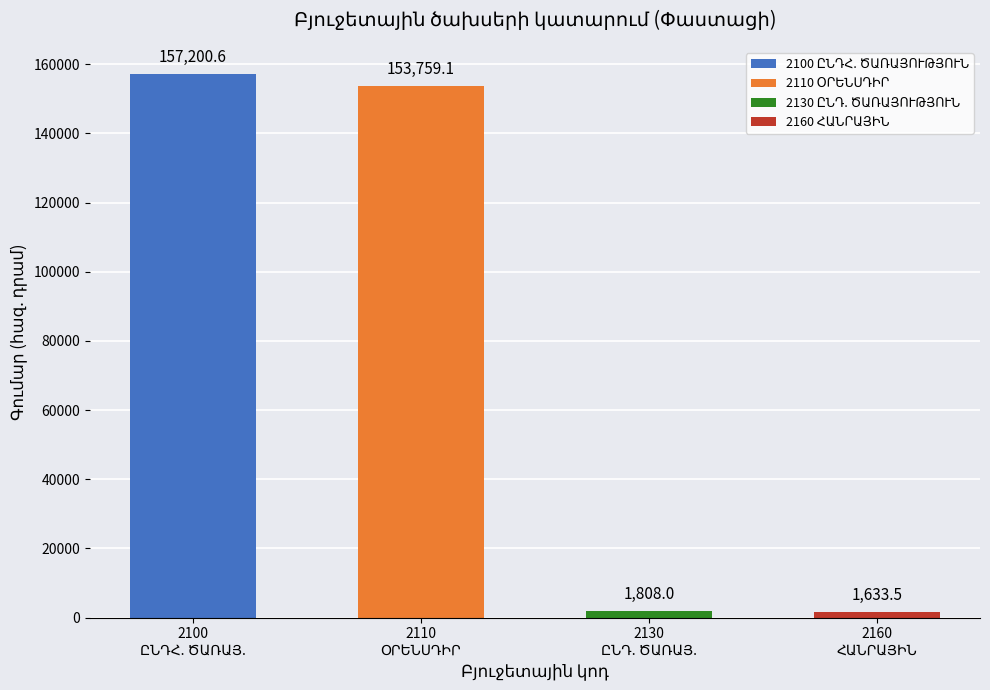

What is the sum of all values?

314401.2